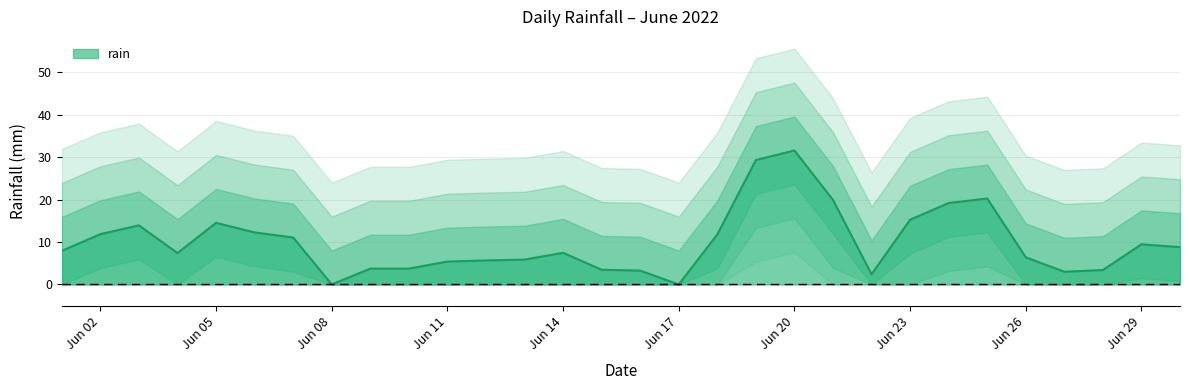

The rain series shows 0.0 at Jun 17. True or false?

True